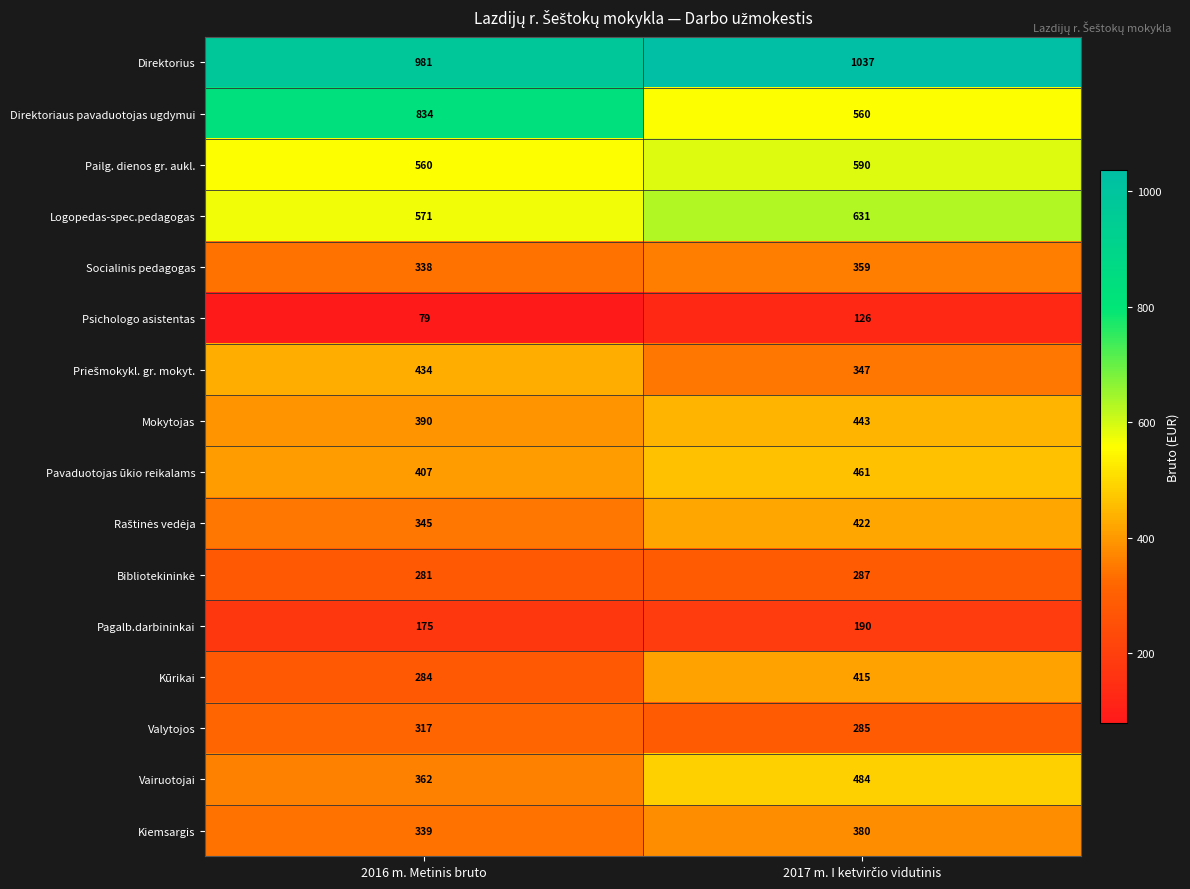

The Pavaduotojas ūkio reikalams series shows 543 at 2016 m. Metinis bruto. True or false?

False